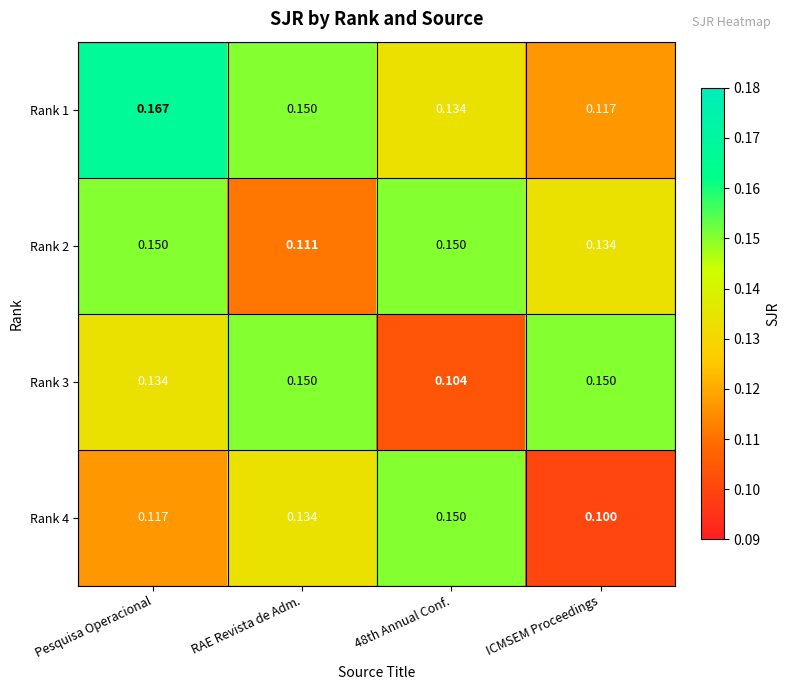

Is the value of Rank 3 at RAE Revista de Adm. greater than the value of Rank 1 at ICMSEM Proceedings?

Yes